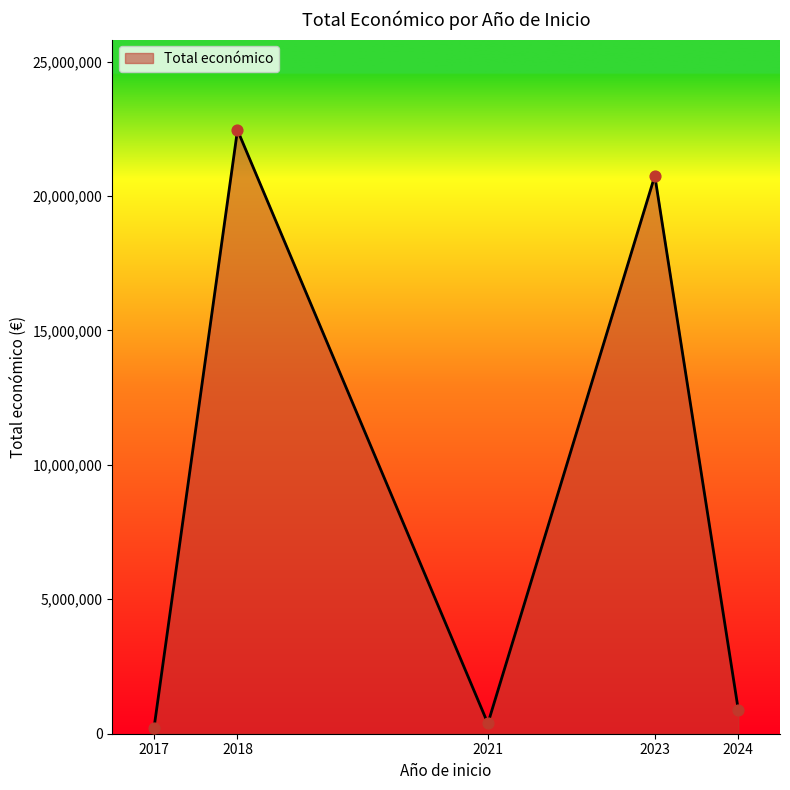

Which has a higher value, 2023 or 2018?

2018